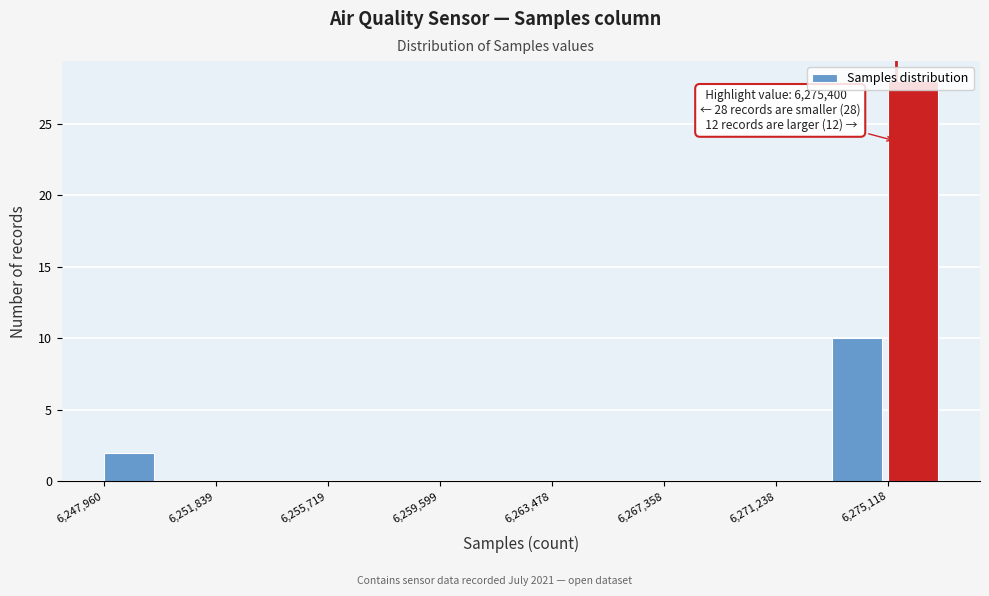

Around what value on the x-axis is the tallest bar? Give the approximate position of its centre, as read against the axis.

6276000